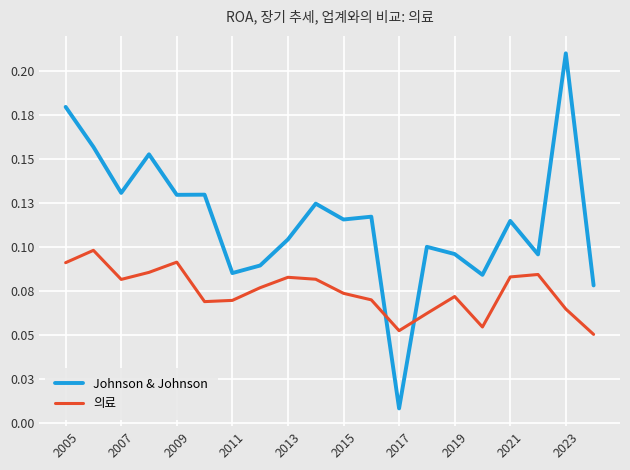

How many intersections are there between 의료 and Johnson & Johnson?

2